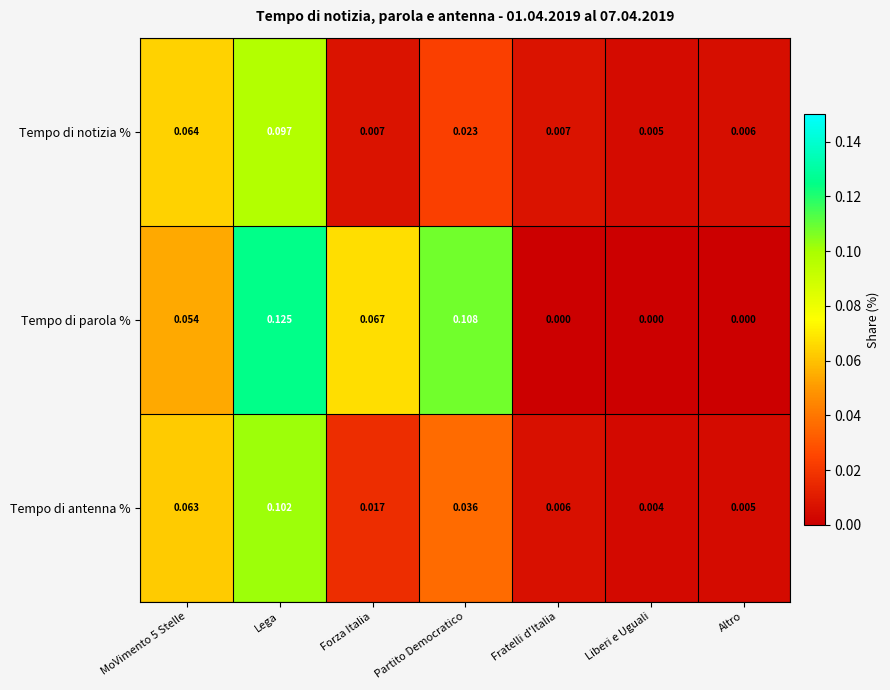

Between Partito Democratico and Liberi e Uguali, which series saw the biggest shift?

Tempo di parola %